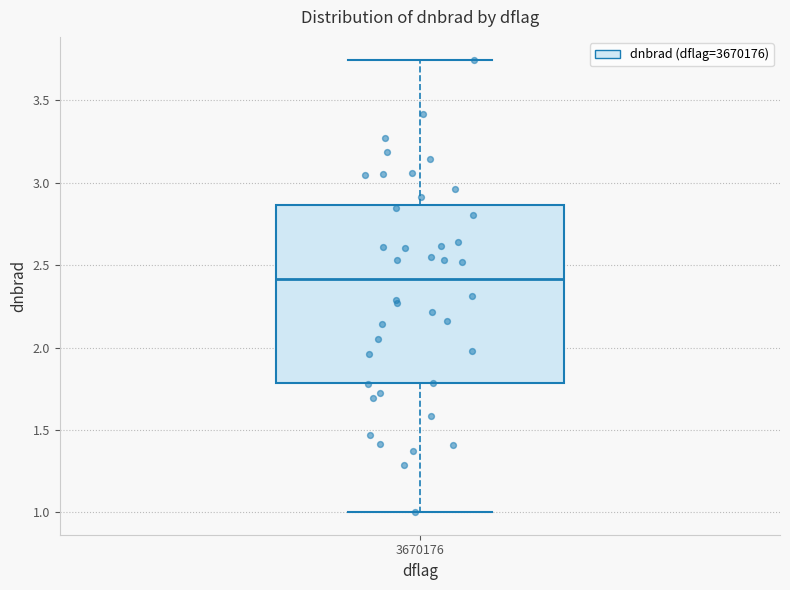

Transcribe this box plot: give where the median line is, the range the box spans, and where the two whiskers end, as read against the y-axis. The values are not printed on the chart, so give them approximately, as read against the axis.

median 2.40, box 1.80 to 2.85, whiskers 1.00 to 3.75